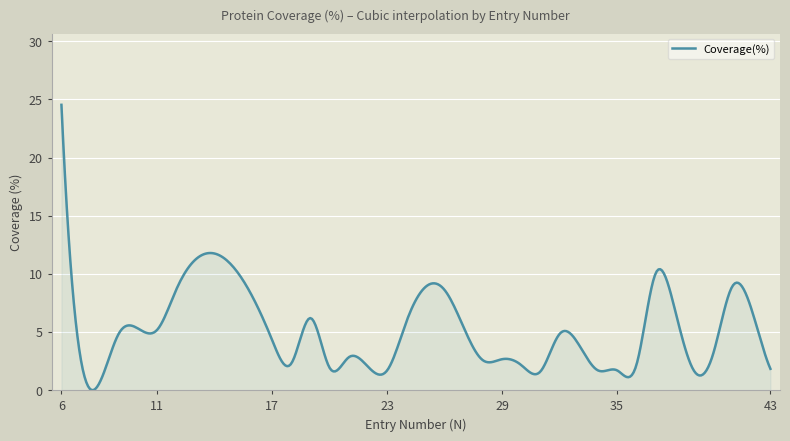

What is the maximum value shown in the chart?

24.5